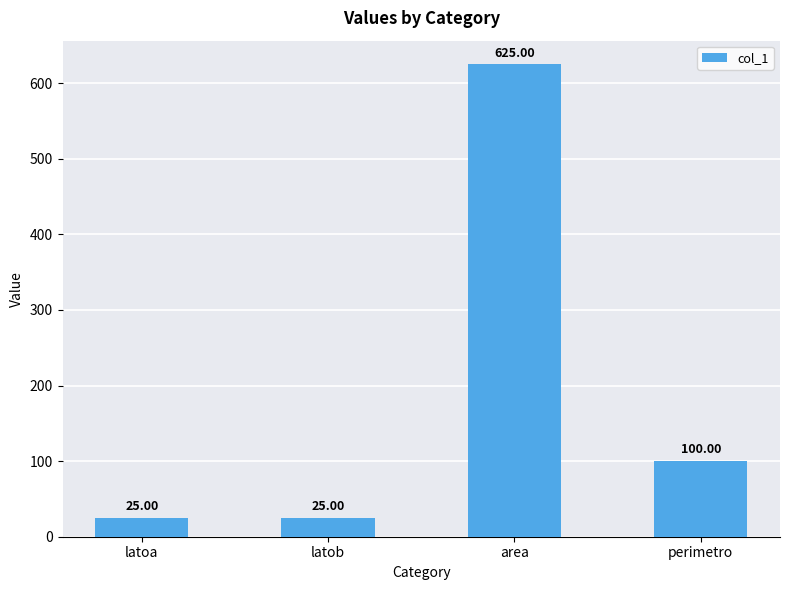

True or false: the data shows 625.0 at area.

True